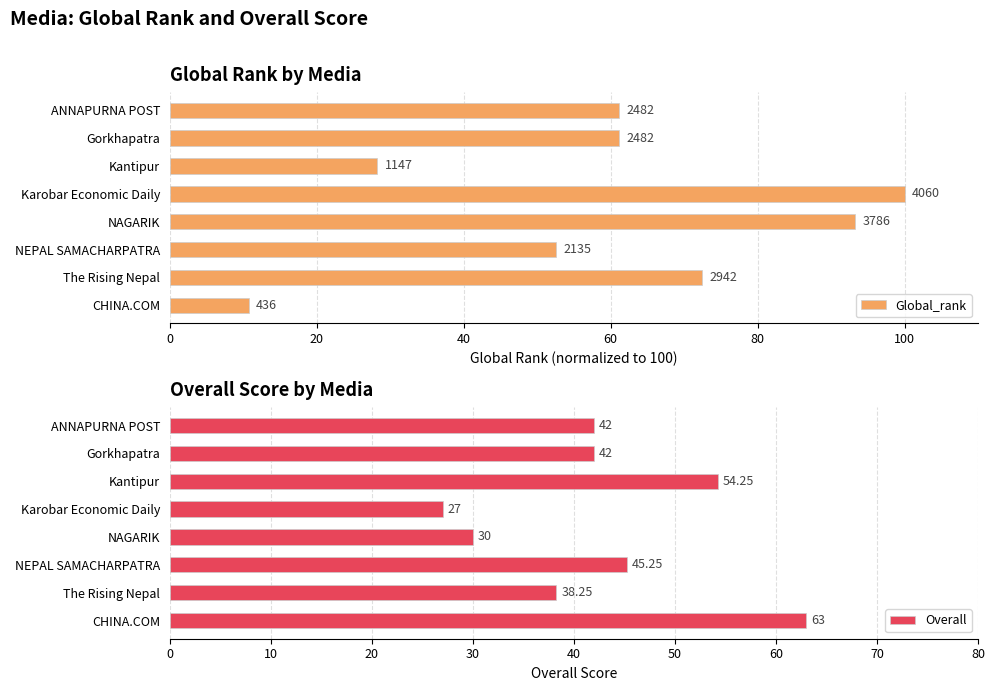

Where is Overall nearest to the value 45?

NEPAL SAMACHARPATRA